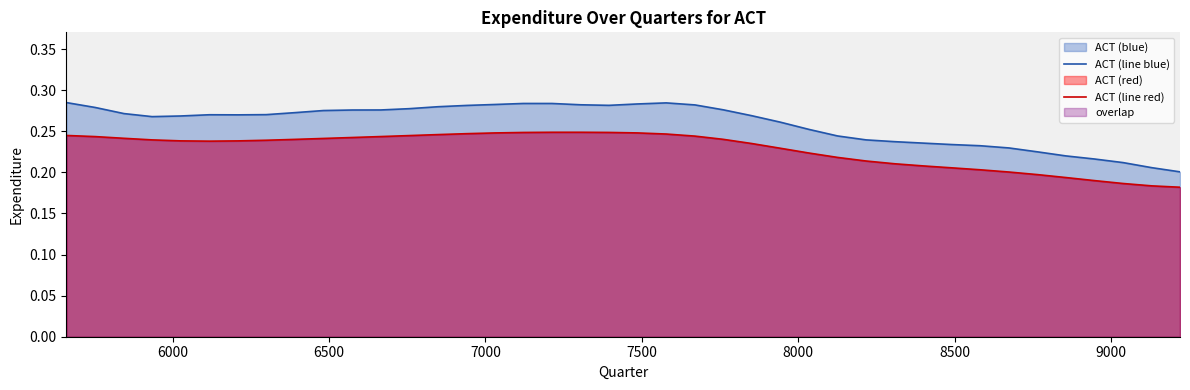

Which series has the largest range (max minus min)?

ACT (line blue)